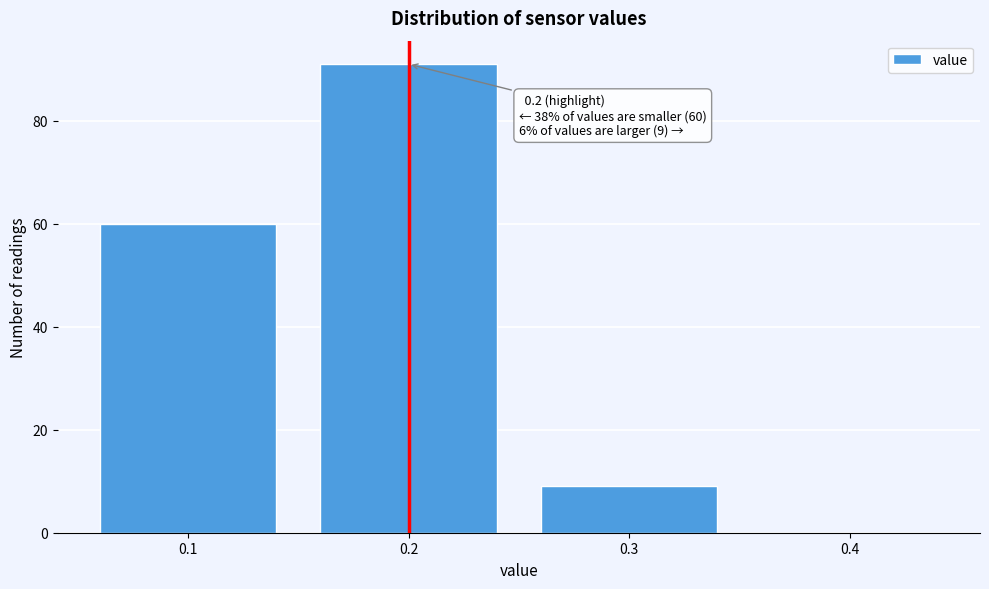

Reading left to right, transcribe all the data shown in this chart.

0.1=60	0.2=91	0.3=9	0.4=0